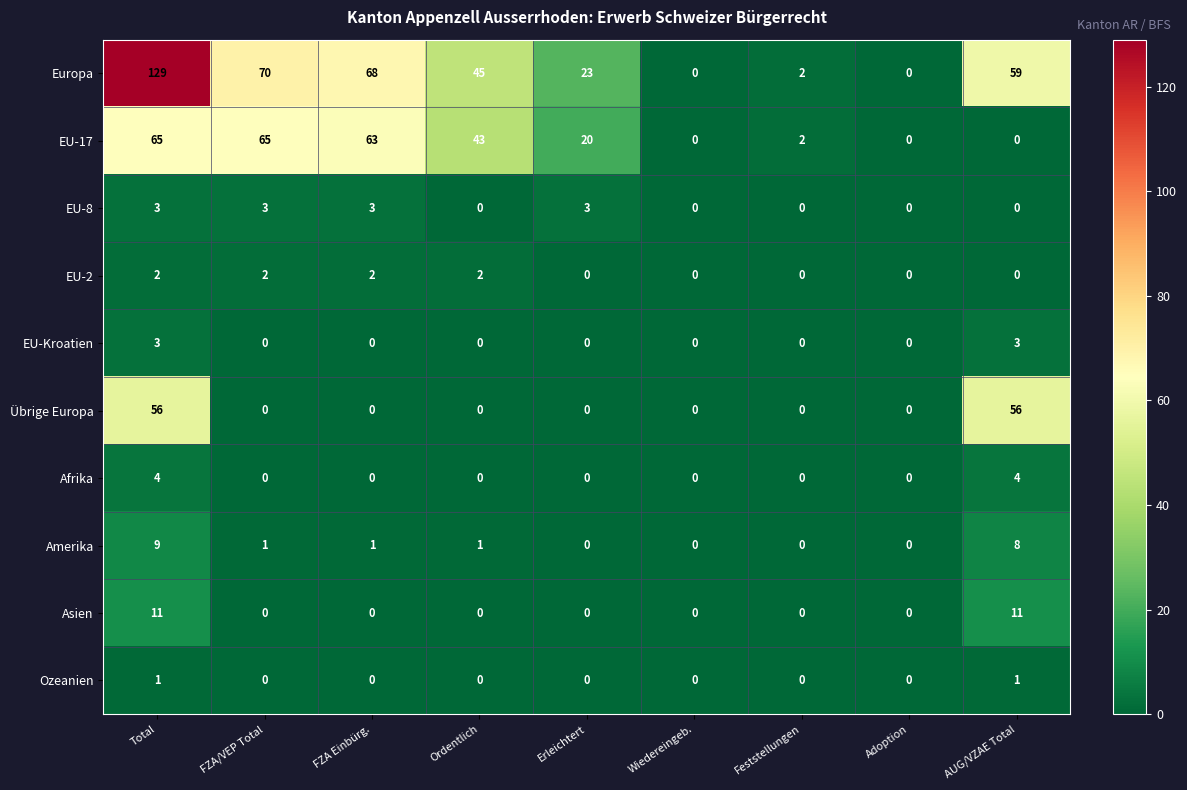

What is the total value across all series at FZA Einbürg.?

137